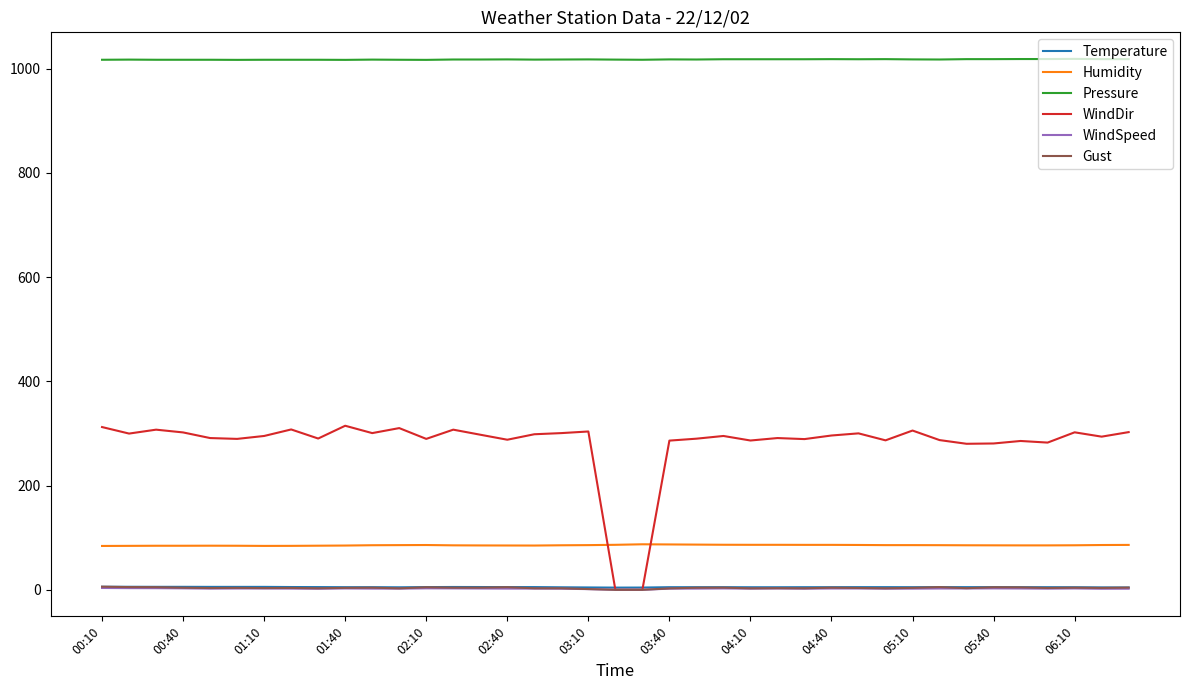

True or false: WindDir and Pressure cross at least once.

False